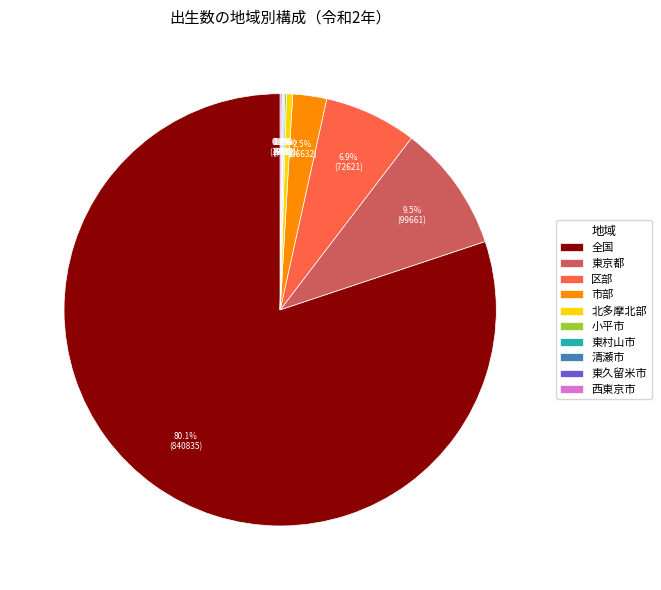

Does any single category account for the majority?

Yes